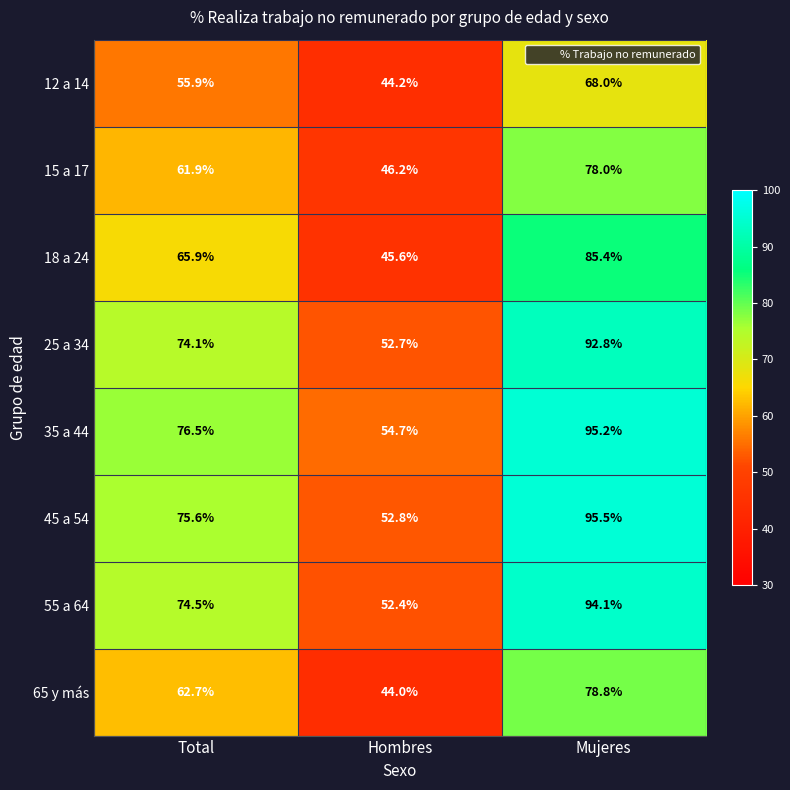

Reading left to right, list all the values displayed in this chart.

12 a 14: 55.9	44.2	68.0
15 a 17: 61.9	46.2	78.0
18 a 24: 65.9	45.6	85.4
25 a 34: 74.1	52.7	92.8
35 a 44: 76.5	54.7	95.2
45 a 54: 75.6	52.8	95.5
55 a 64: 74.5	52.4	94.1
65 y más: 62.7	44.0	78.8